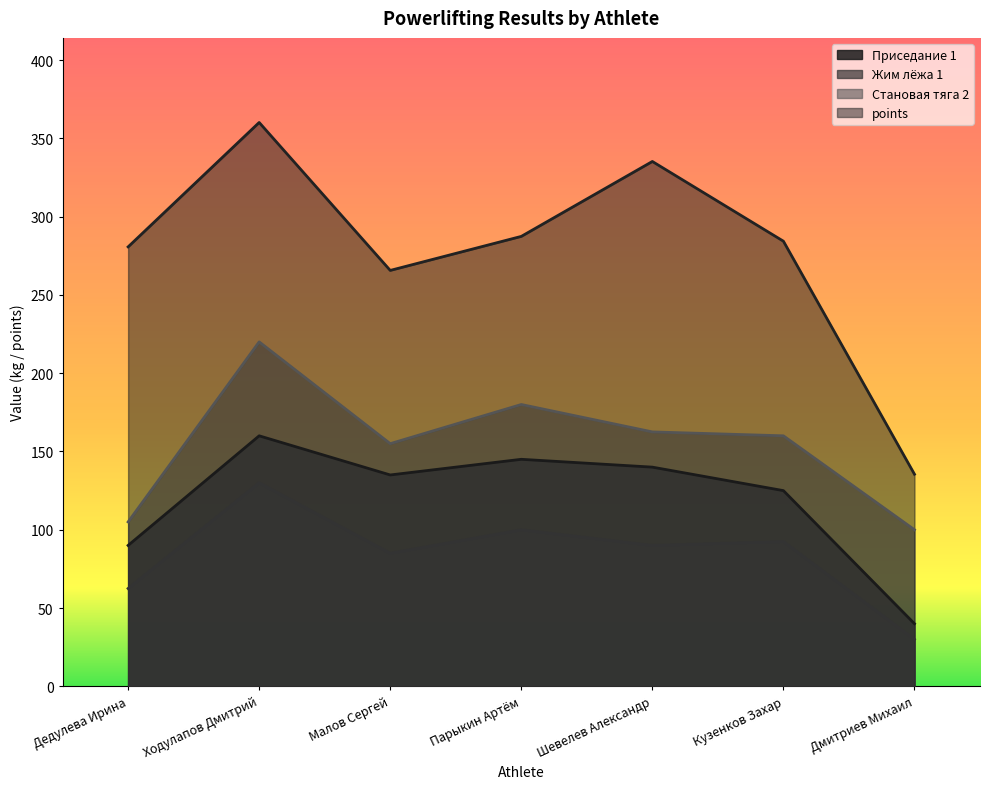

Rank the categories by Жим лёжа 1 value from lowest to highest.

Дмитриев Михаил, Дедулева Ирина, Малов Сергей, Шевелев Александр, Кузенков Захар, Парыкин Артём, Ходулапов Дмитрий